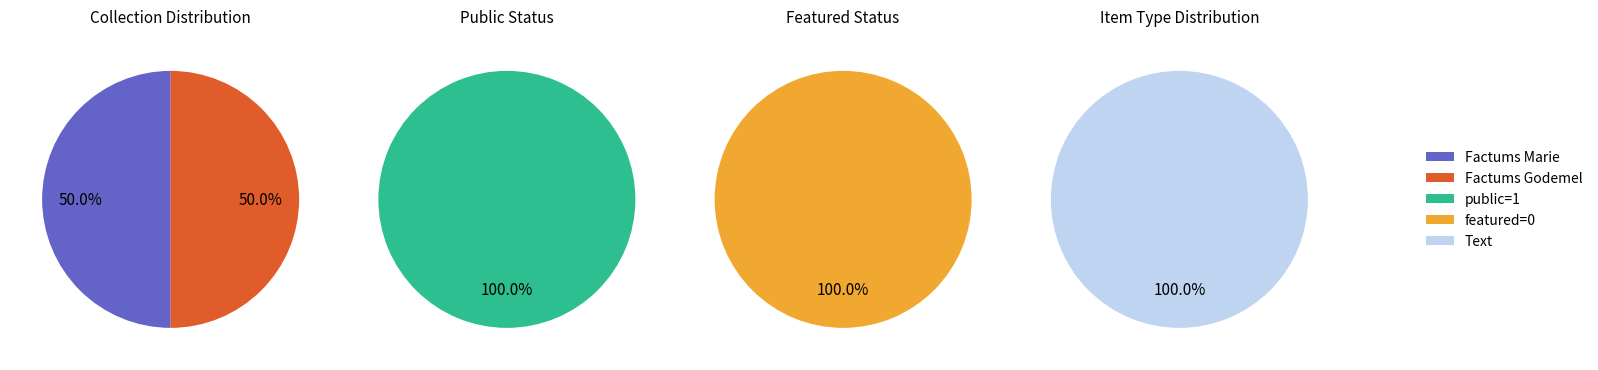

Is 53041 the majority of the pie?

No